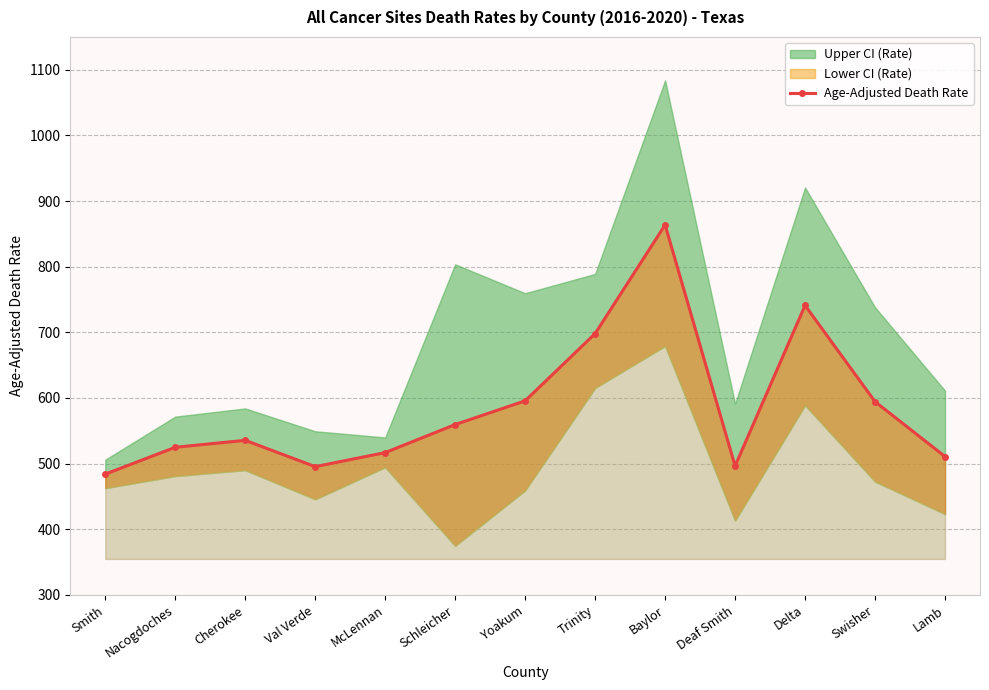

The value at Trinity is 698.1. True or false?

True